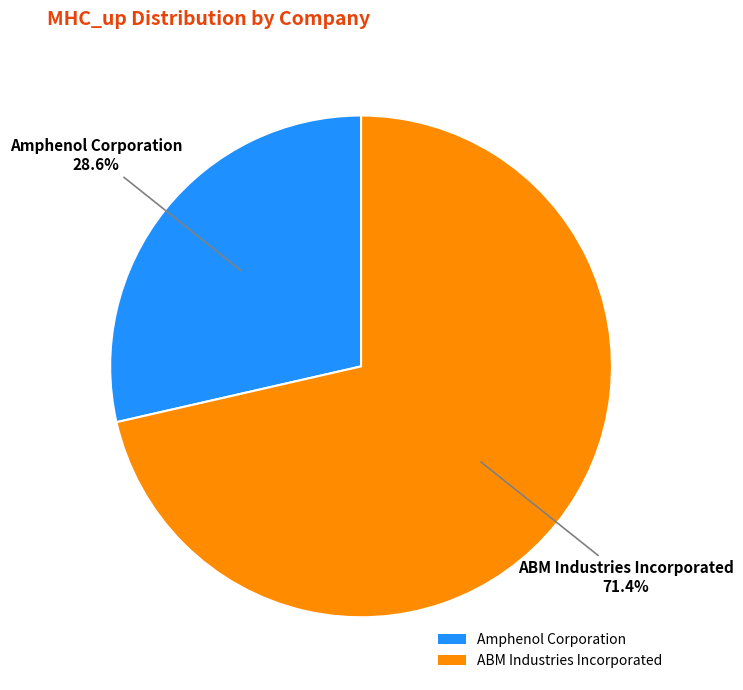

How many slices are in this pie chart?

2